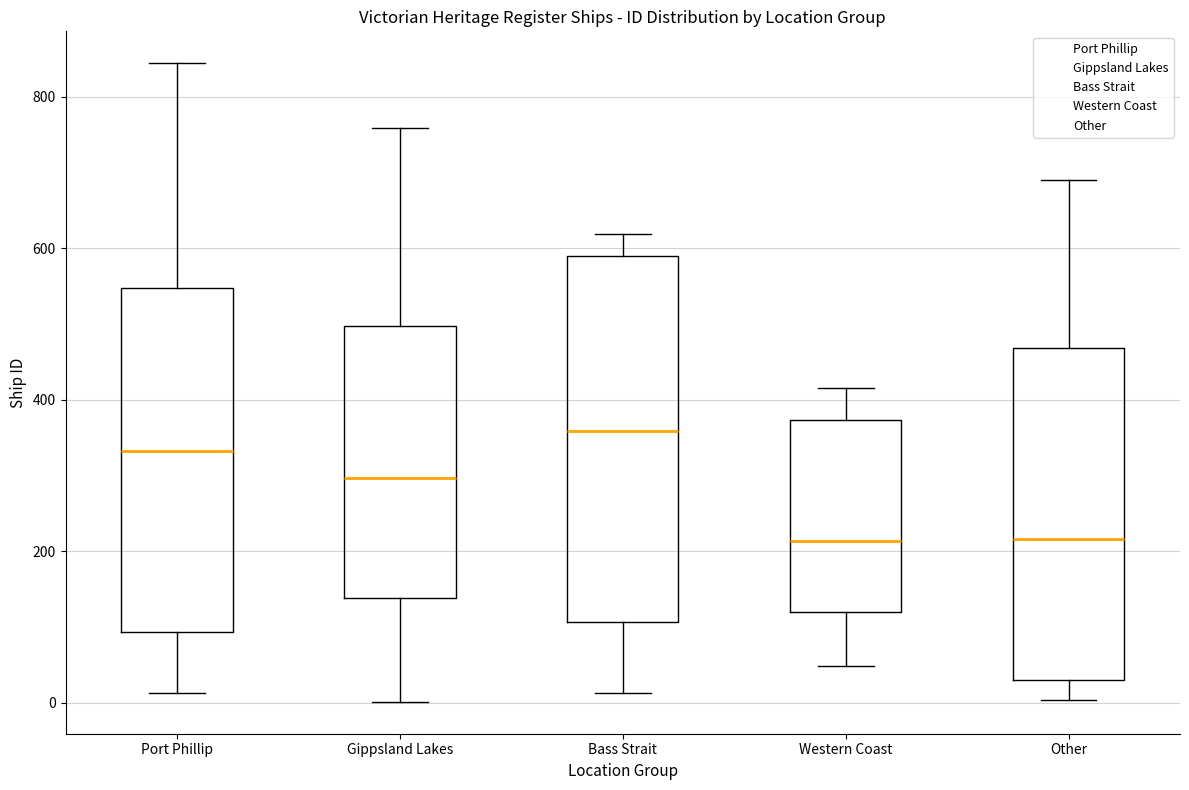

Reading left to right, read every box against the y-axis: the position of its median line, the range the box covers, and the ends of its whiskers. The values are not printed on the chart, so give them approximately, as read against the axis.

Port Phillip: median 340, box 100 to 540, whiskers 20 to 840
Gippsland Lakes: median 300, box 140 to 500, whiskers 0 to 760
Bass Strait: median 360, box 100 to 580, whiskers 20 to 620
Western Coast: median 220, box 120 to 380, whiskers 40 to 420
Other: median 220, box 20 to 460, whiskers 0 to 700